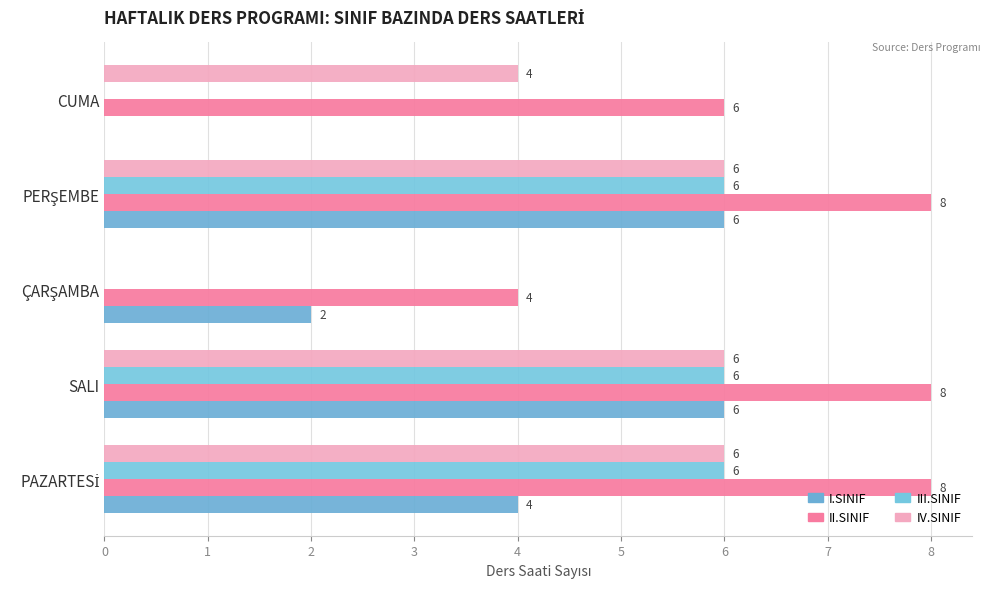

What is the value of the III.SINIF bar at the 1st from the left?

6